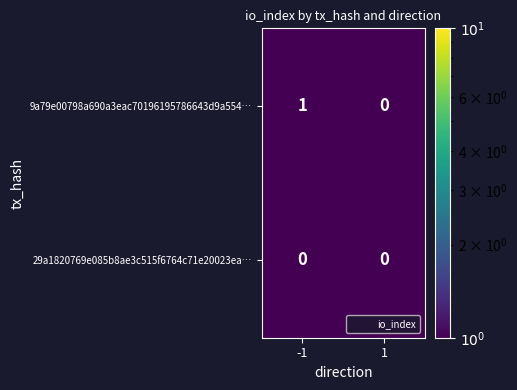

Which series has the widest spread of values?

9a79e00798a690a3eac70196195786643d9a554…